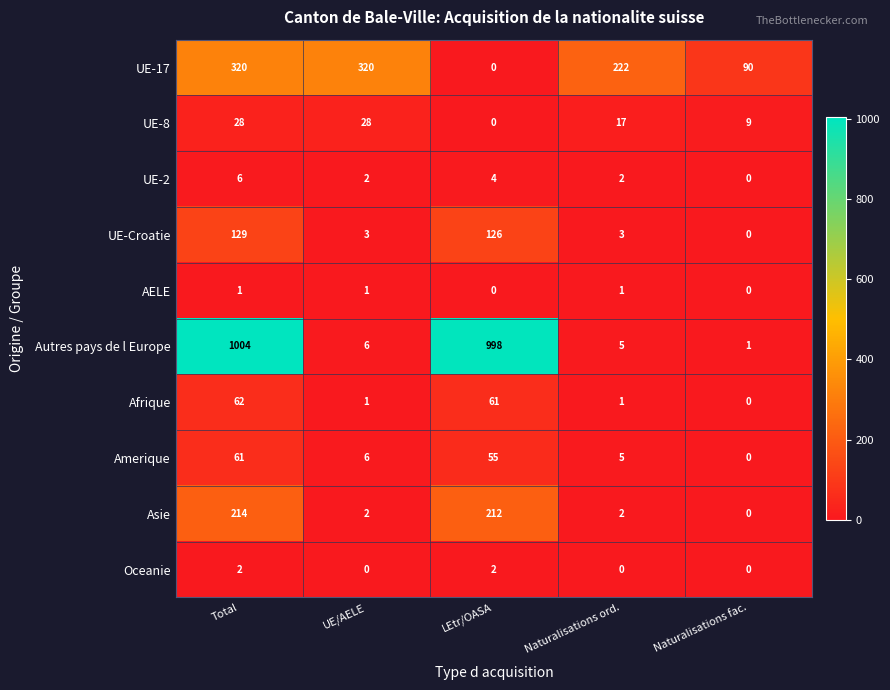

Where does the UE-17 series first go above 222?

Total